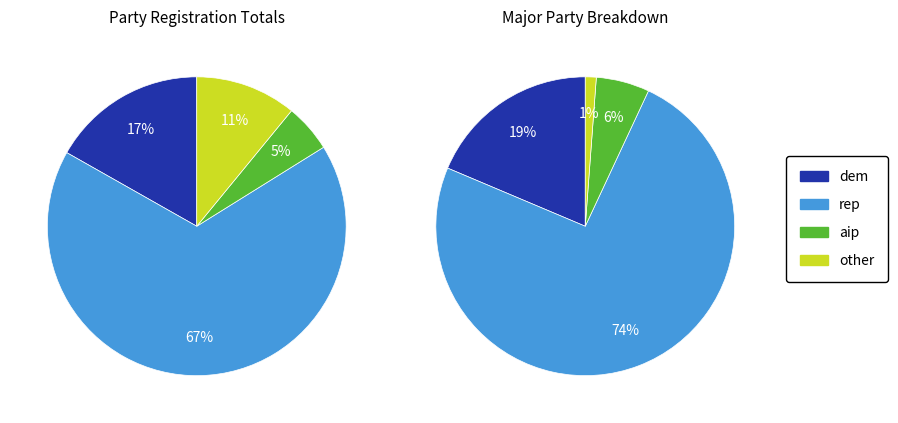

What is the total percentage of dem and rep?

82.9%